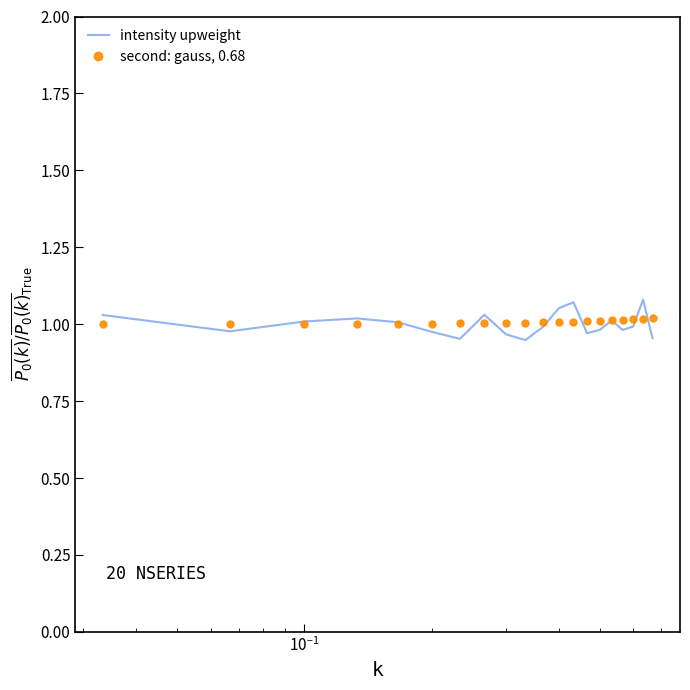

Which series has the widest spread of values?

intensity upweight